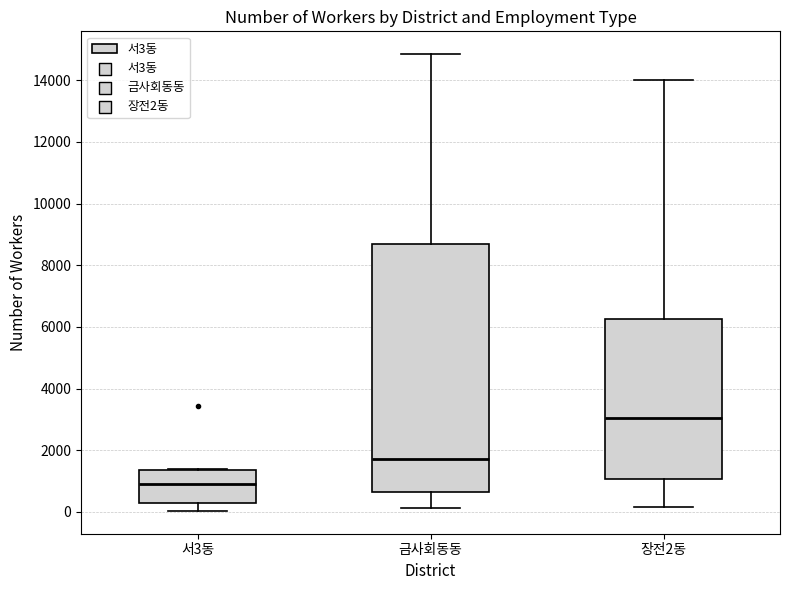

Reading left to right, transcribe this box plot: for each box, give where its median line is, the range the box spans, and where its two whiskers end, as read against the y-axis. The values are not printed on the chart, so give them approximately, as read against the axis.

서3동: median 1000, box 400 to 1400, whiskers 0 to 1400
금사회동동: median 1800, box 600 to 8600, whiskers 200 to 14800
장전2동: median 3000, box 1000 to 6200, whiskers 200 to 14000